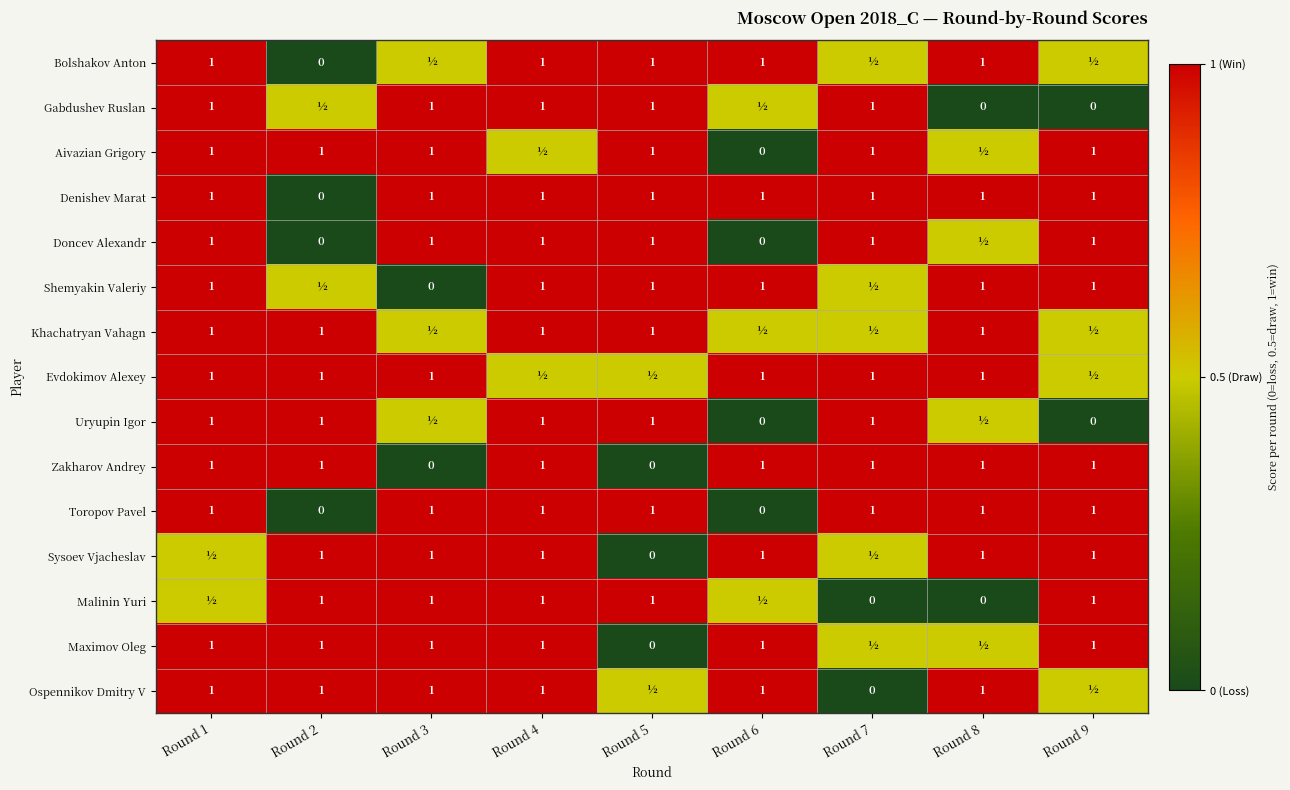

What is the sum of the Uryupin Igor values at Round 9 and Round 4?

1.0